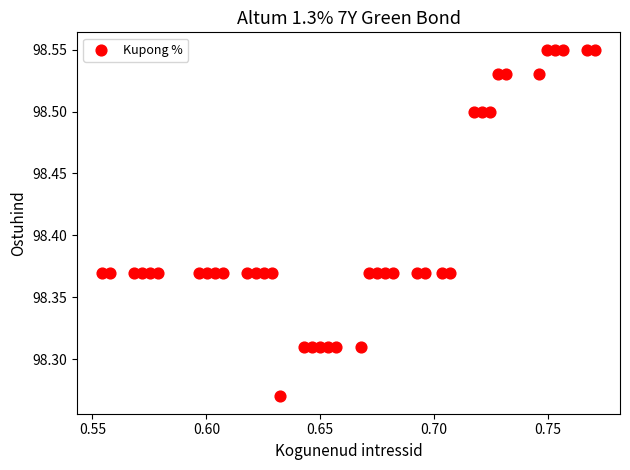

What is the range of Y values (max minus min)?

0.3